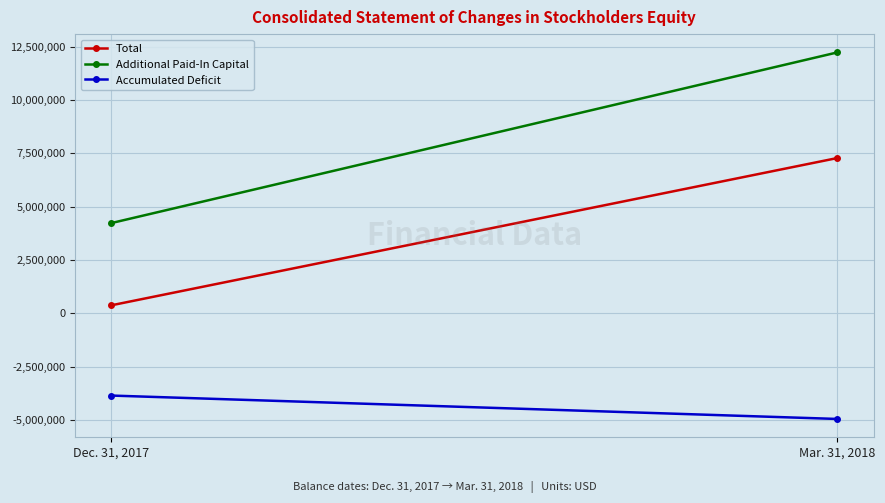

Which has a higher value, Mar. 31, 2018 or Dec. 31, 2017?

Mar. 31, 2018